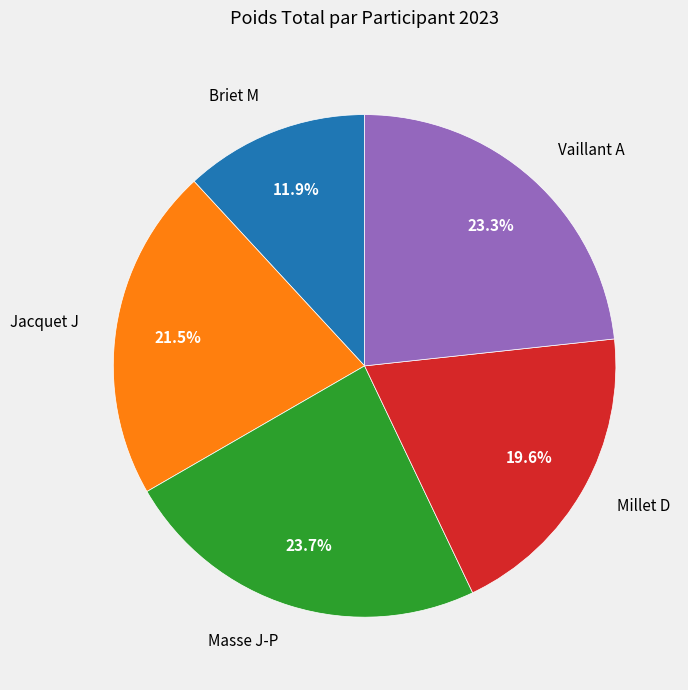

Combined, do Masse J-P and Briet M account for over 50%?

No